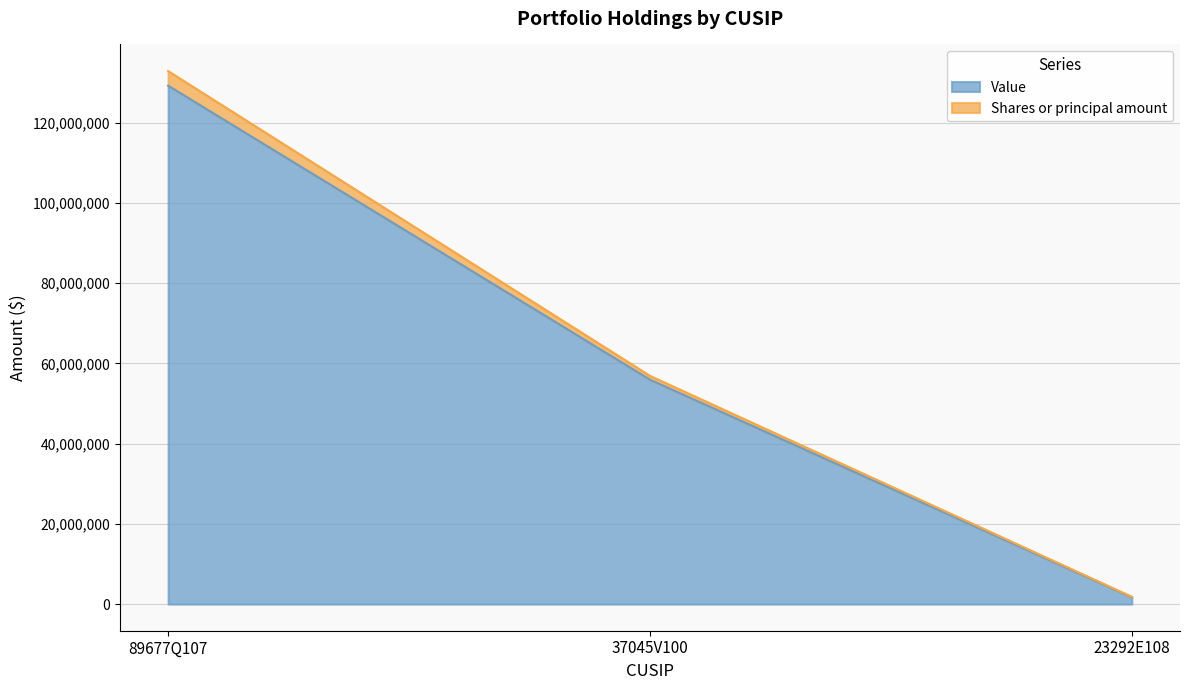

Is it true that the value at 37045V100 is 17503151?

False